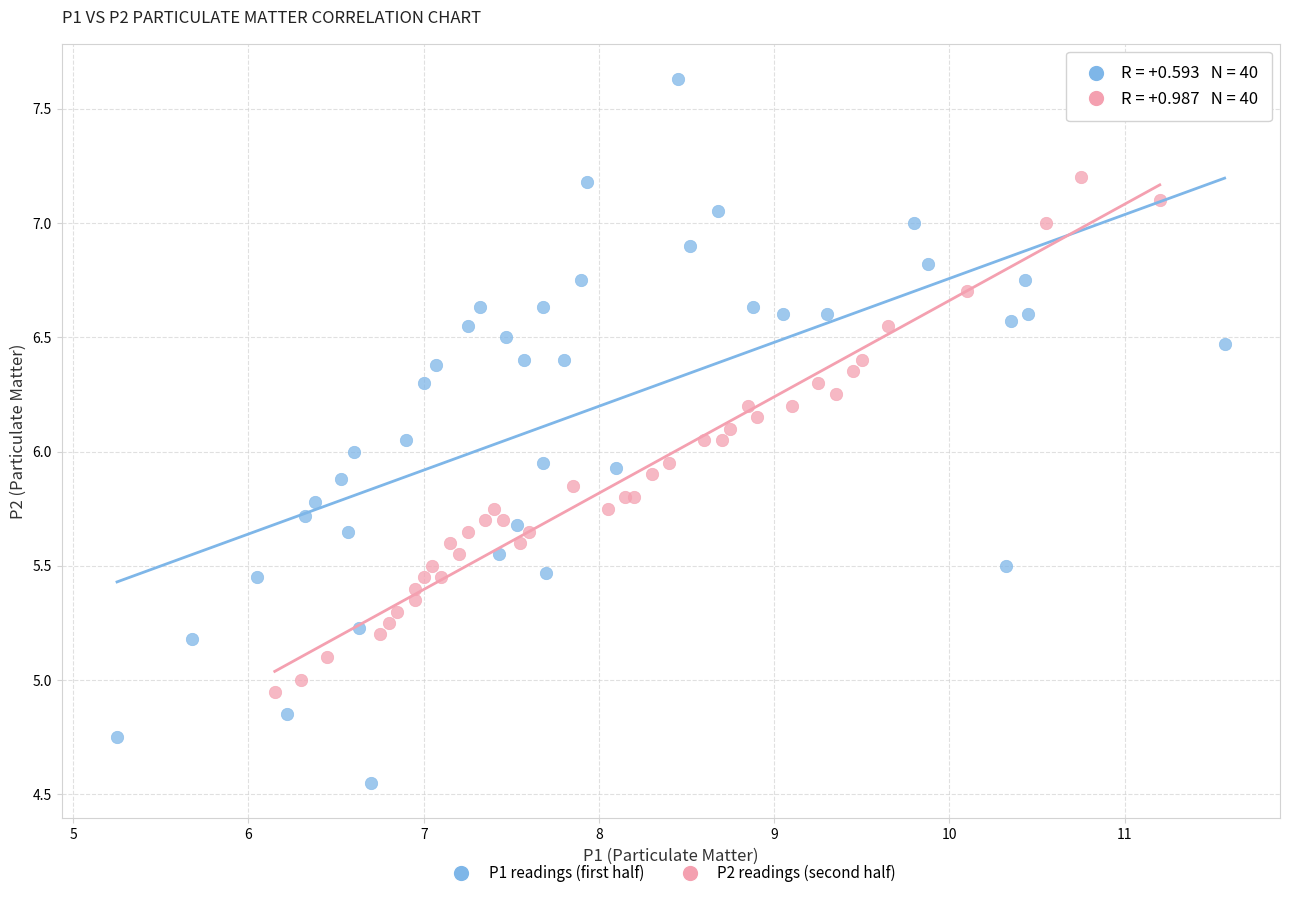

Which series reaches the maximum Y coordinate?

P1 readings (first half)